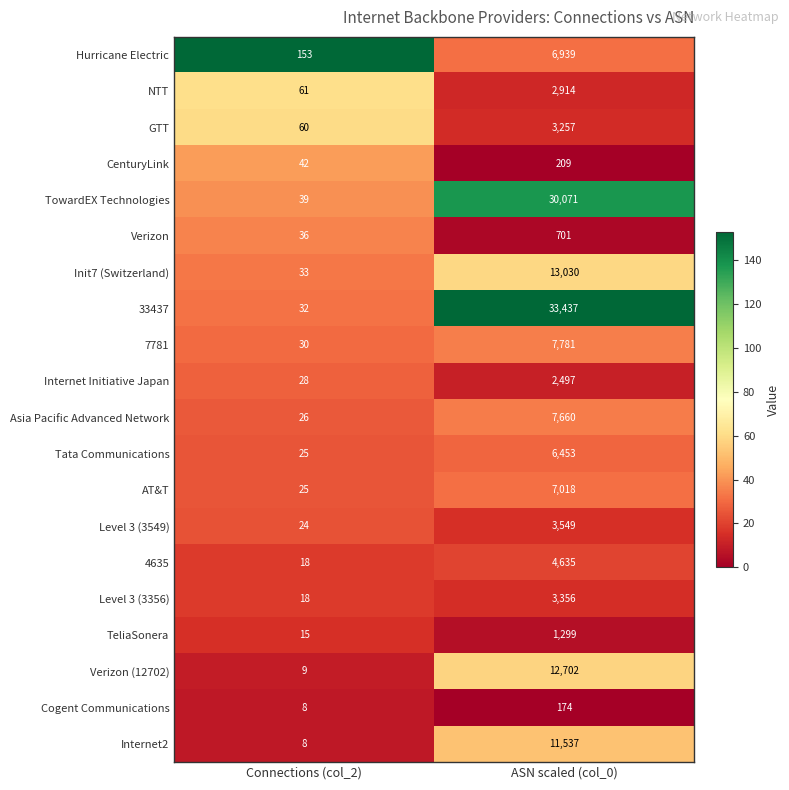

What is the difference between the highest and lowest values at ASN scaled (col_0)?

33263